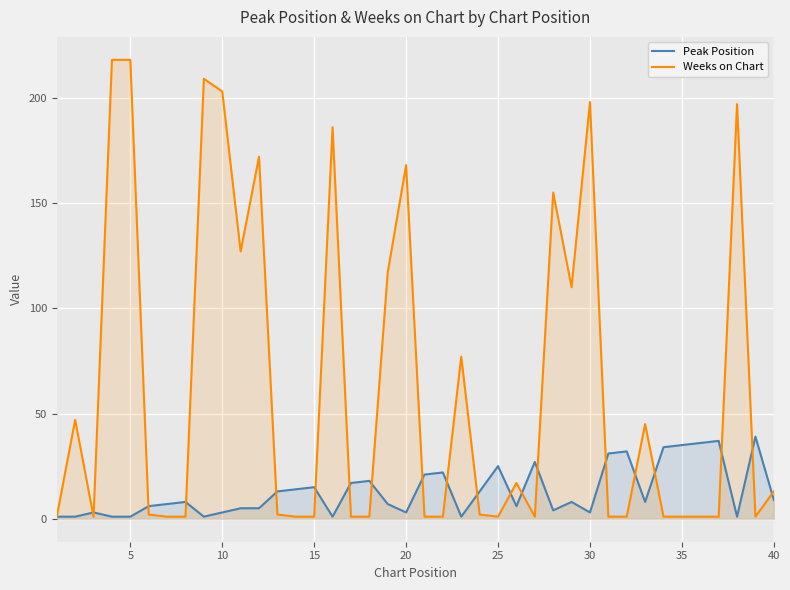

Count the number of data series in this chart.

2